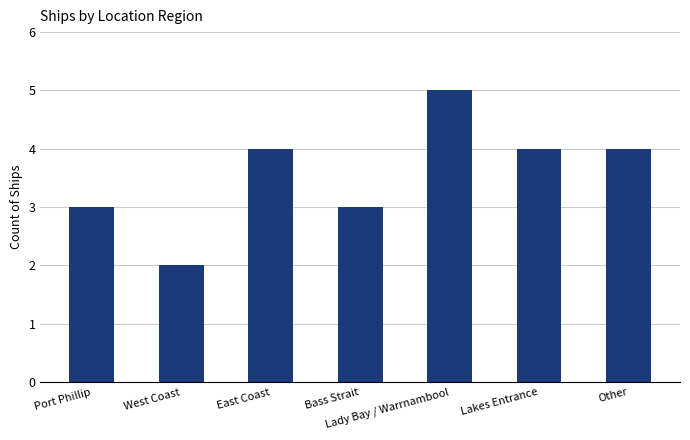

What is the difference between the second highest and minimum values?

2